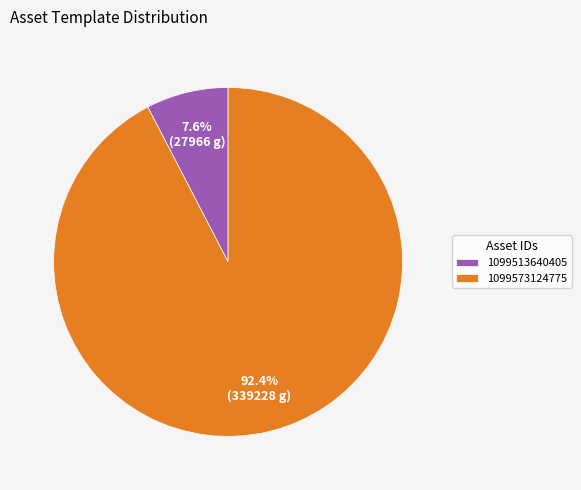

The 1099513640405 slice represents 21% of the pie. True or false?

False